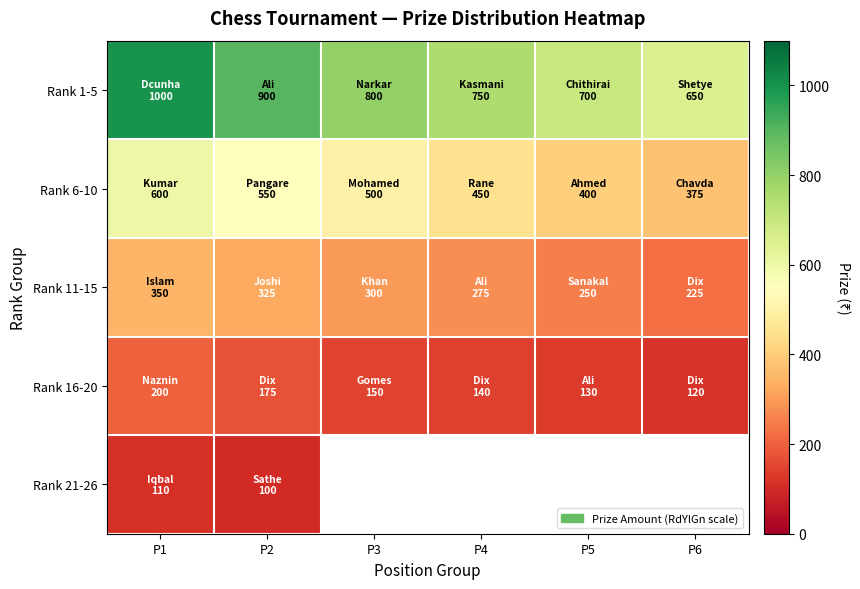

Is the value of Rank 11-15 at P6 greater than the value of Rank 16-20 at P3?

Yes